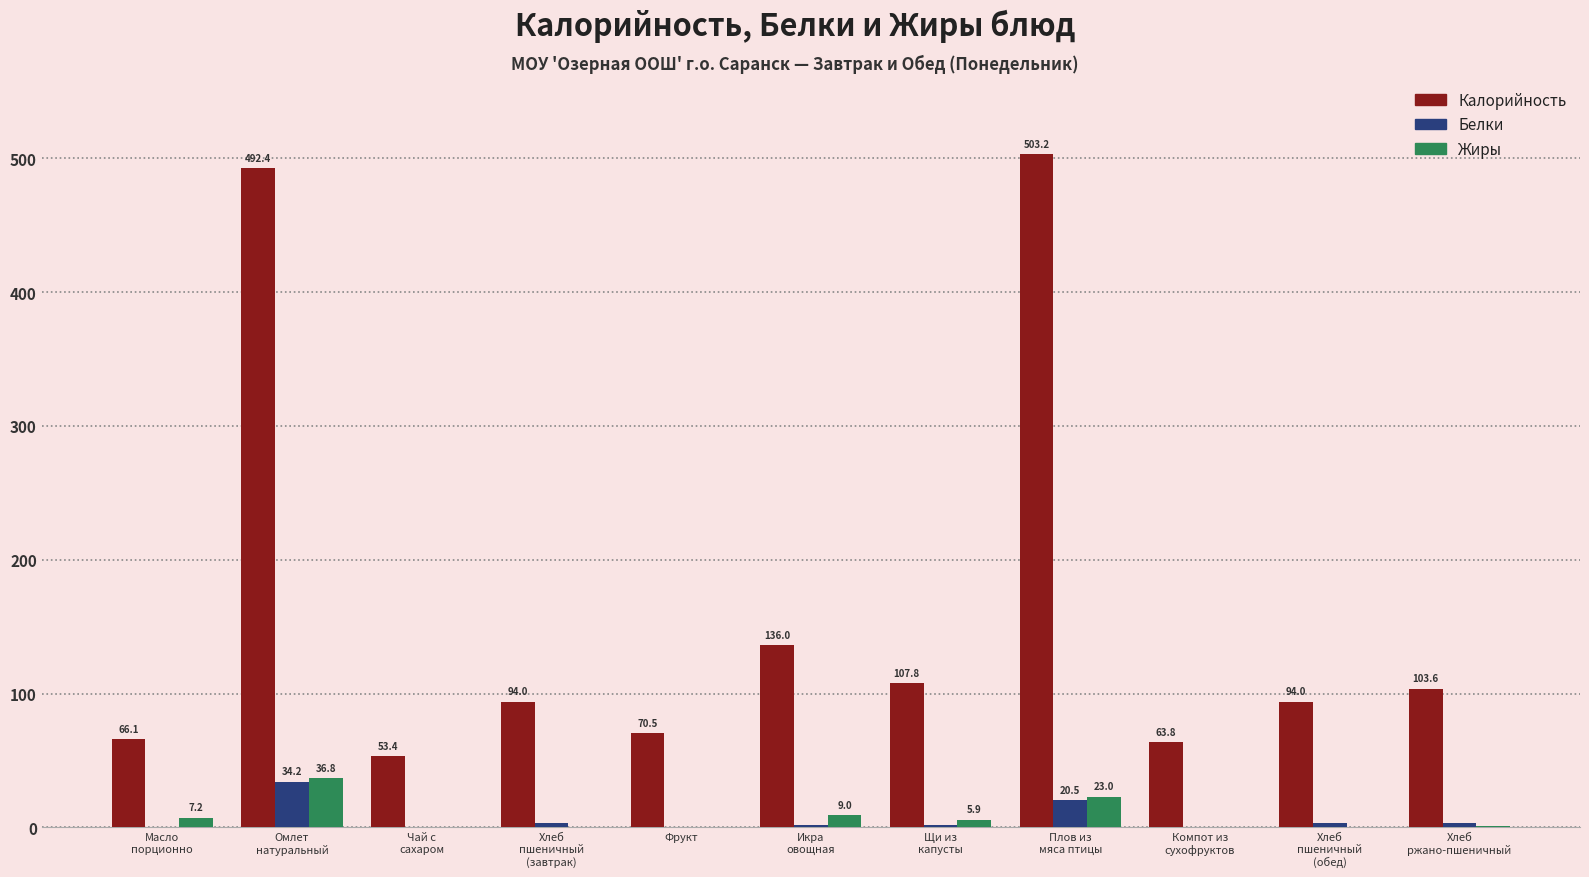

Which series has the widest spread of values?

Калорийность